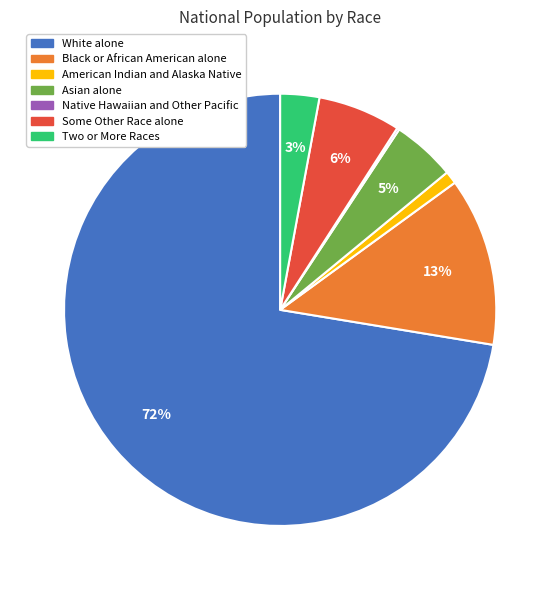

Which category accounts for the majority?

White alone